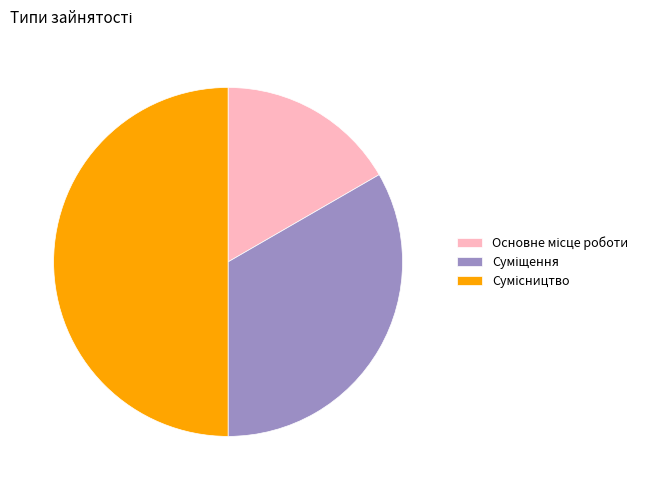

How many slices are in this pie chart?

3